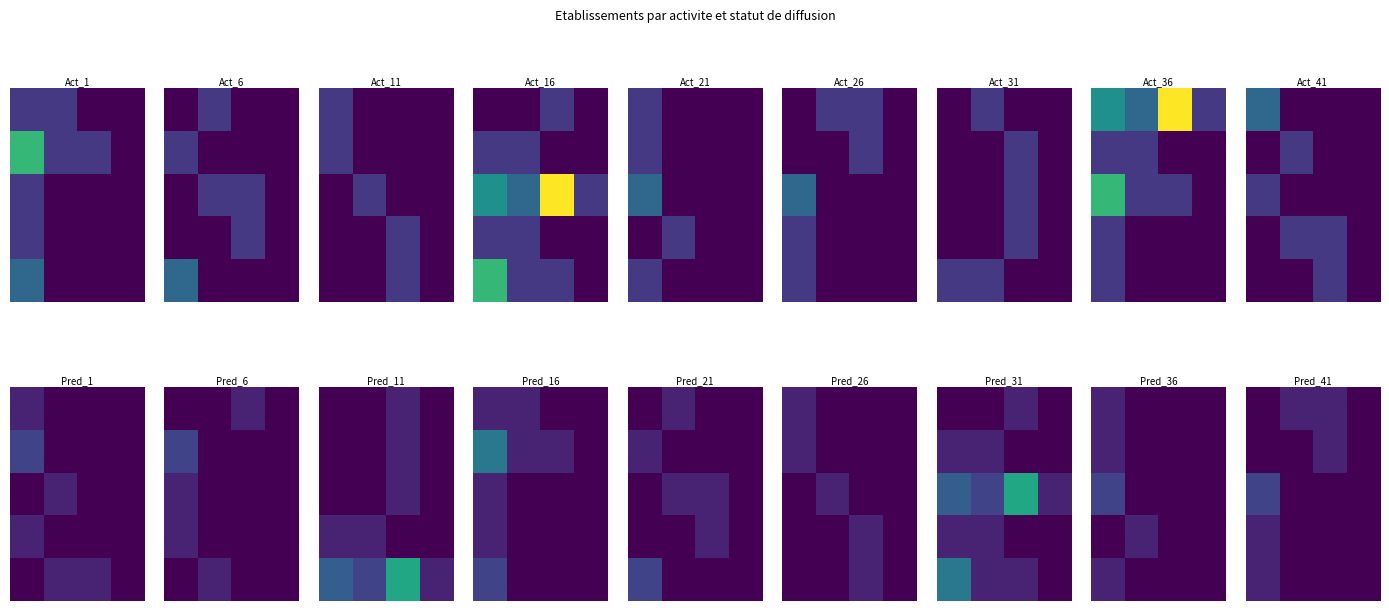

At how many categories does at least one series exceed 0?

3